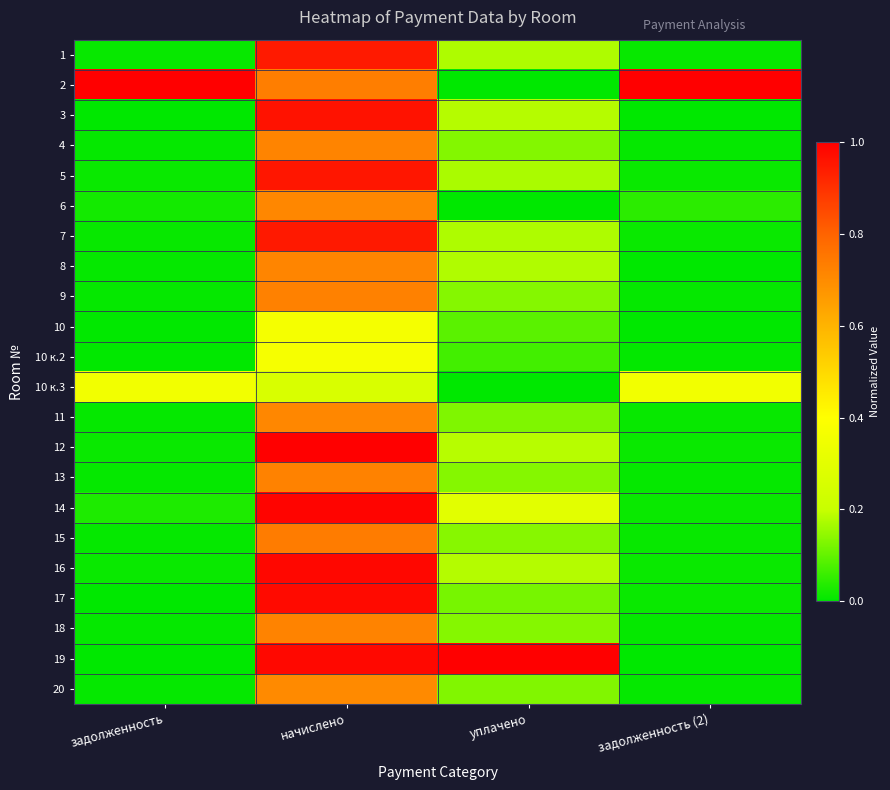

Reading right to left, extract all data points from this chart.

1: задолженность (2)=0.0	уплачено=0.2	начислено=0.9	задолженность=0.0
2: задолженность (2)=1.0	уплачено=0.0	начислено=0.7	задолженность=1.0
3: задолженность (2)=0.0	уплачено=0.2	начислено=1.0	задолженность=0.0
4: задолженность (2)=0.0	уплачено=0.1	начислено=0.7	задолженность=0.0
5: задолженность (2)=0.0	уплачено=0.2	начислено=1.0	задолженность=0.0
6: задолженность (2)=0.0	уплачено=0.0	начислено=0.7	задолженность=0.0
7: задолженность (2)=0.0	уплачено=0.2	начислено=0.9	задолженность=0.0
8: задолженность (2)=0.0	уплачено=0.2	начислено=0.7	задолженность=0.0
9: задолженность (2)=0.0	уплачено=0.1	начислено=0.7	задолженность=0.0
10: задолженность (2)=0.0	уплачено=0.1	начислено=0.4	задолженность=0.0
10 к.2: задолженность (2)=0.0	уплачено=0.1	начислено=0.4	задолженность=0.0
10 к.3: задолженность (2)=0.4	уплачено=0.0	начислено=0.3	задолженность=0.4
11: задолженность (2)=0.0	уплачено=0.1	начислено=0.7	задолженность=0.0
12: задолженность (2)=0.0	уплачено=0.2	начислено=1.0	задолженность=0.0
13: задолженность (2)=0.0	уплачено=0.1	начислено=0.7	задолженность=0.0
14: задолженность (2)=0.0	уплачено=0.3	начислено=1.0	задолженность=0.0
15: задолженность (2)=0.0	уплачено=0.1	начислено=0.7	задолженность=0.0
16: задолженность (2)=0.0	уплачено=0.2	начислено=1.0	задолженность=0.0
17: задолженность (2)=0.0	уплачено=0.1	начислено=1.0	задолженность=0.0
18: задолженность (2)=0.0	уплачено=0.1	начислено=0.7	задолженность=0.0
19: задолженность (2)=0.0	уплачено=1.0	начислено=1.0	задолженность=0.0
20: задолженность (2)=0.0	уплачено=0.1	начислено=0.7	задолженность=0.0